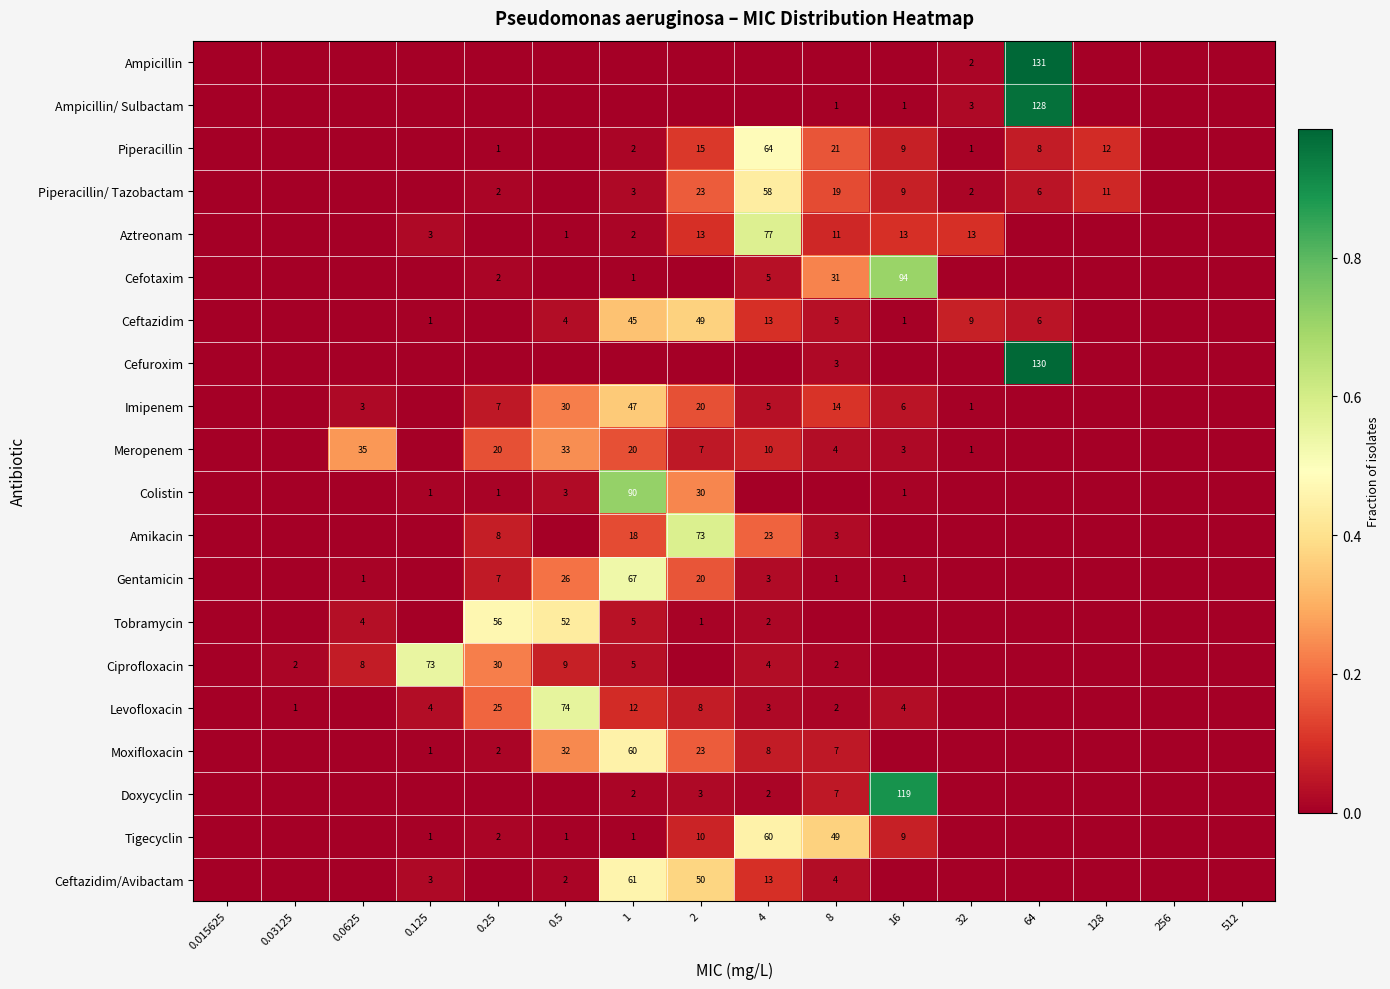

The Aztreonam series shows 3 at 0.125. True or false?

True